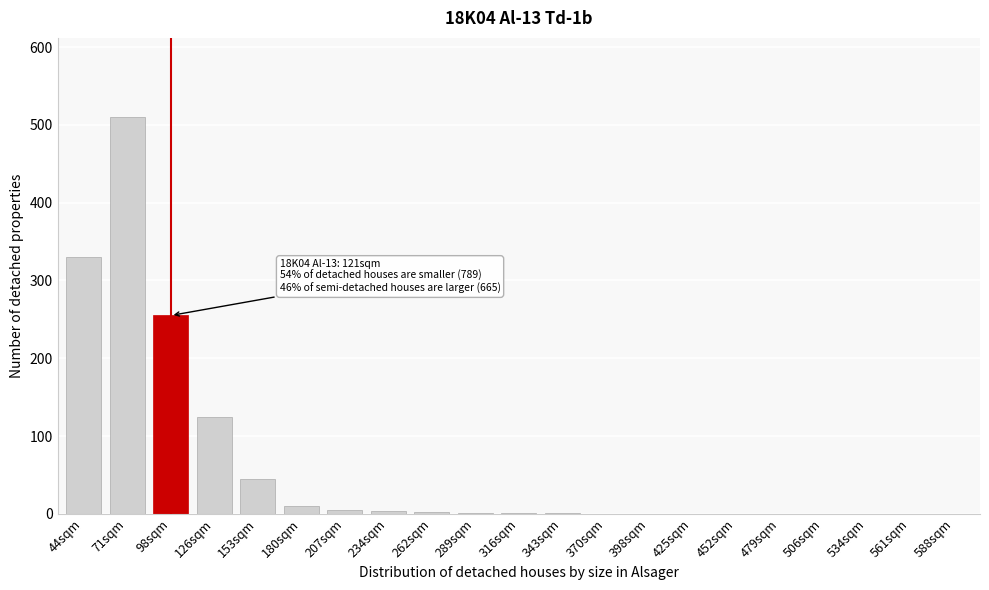

What is the sum of all values?

1288